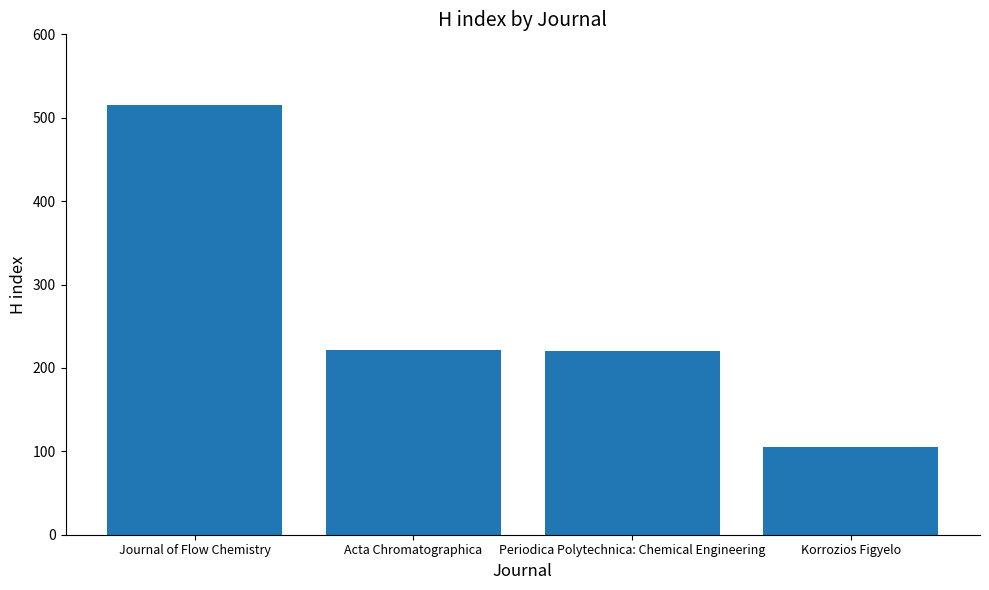

How many distinct data groups are displayed?

1